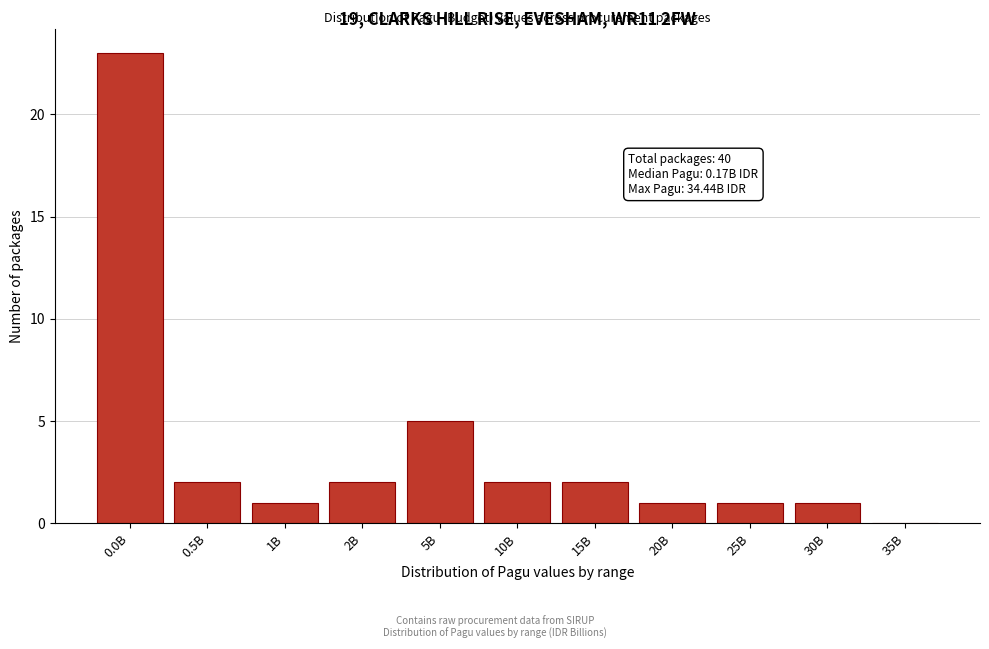

Reading right to left, what are all the values shown in this chart?

35B=0	30B=1	25B=1	20B=1	15B=2	10B=2	5B=5	2B=2	1B=1	0.5B=2	0.0B=23